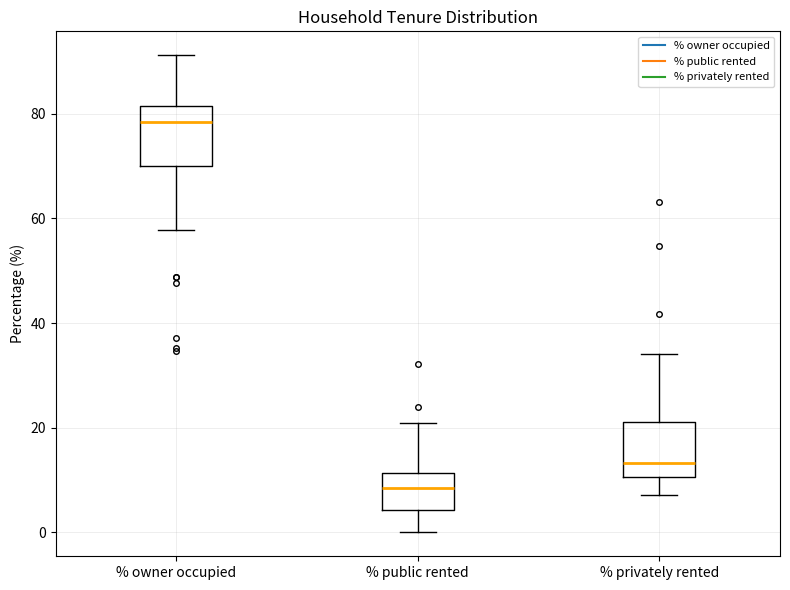

Reading left to right, transcribe this box plot: for each box, give where its median line is, the range the box spans, and where its two whiskers end, as read against the y-axis. The values are not printed on the chart, so give them approximately, as read against the axis.

% owner occupied: median 78, box 70 to 82, whiskers 58 to 92
% public rented: median 8, box 4 to 12, whiskers 0 to 20
% privately rented: median 14, box 10 to 22, whiskers 8 to 34